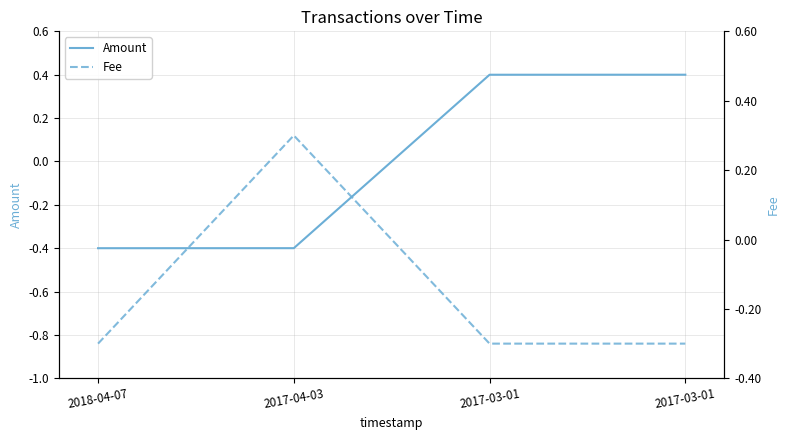

List the series in order of their peak value, lowest first.

Fee, Amount